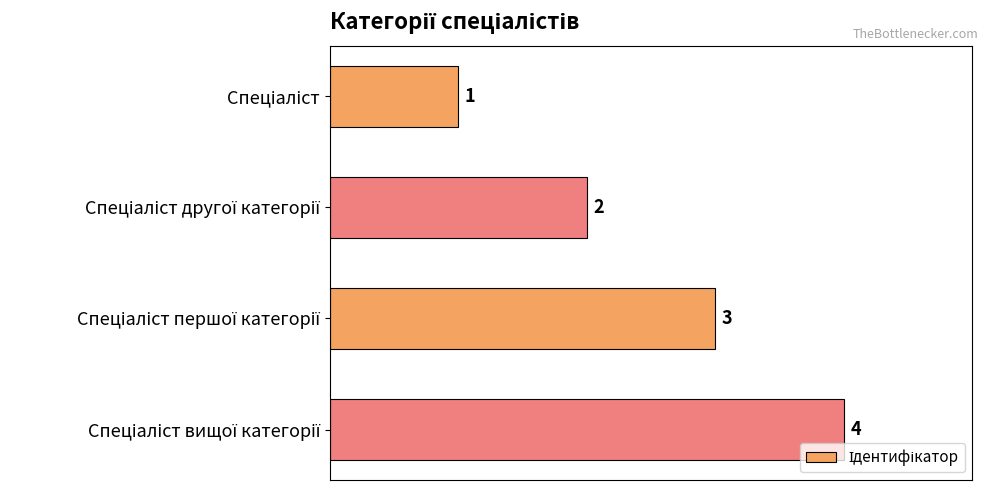

How many values are between 2 and 4?

3